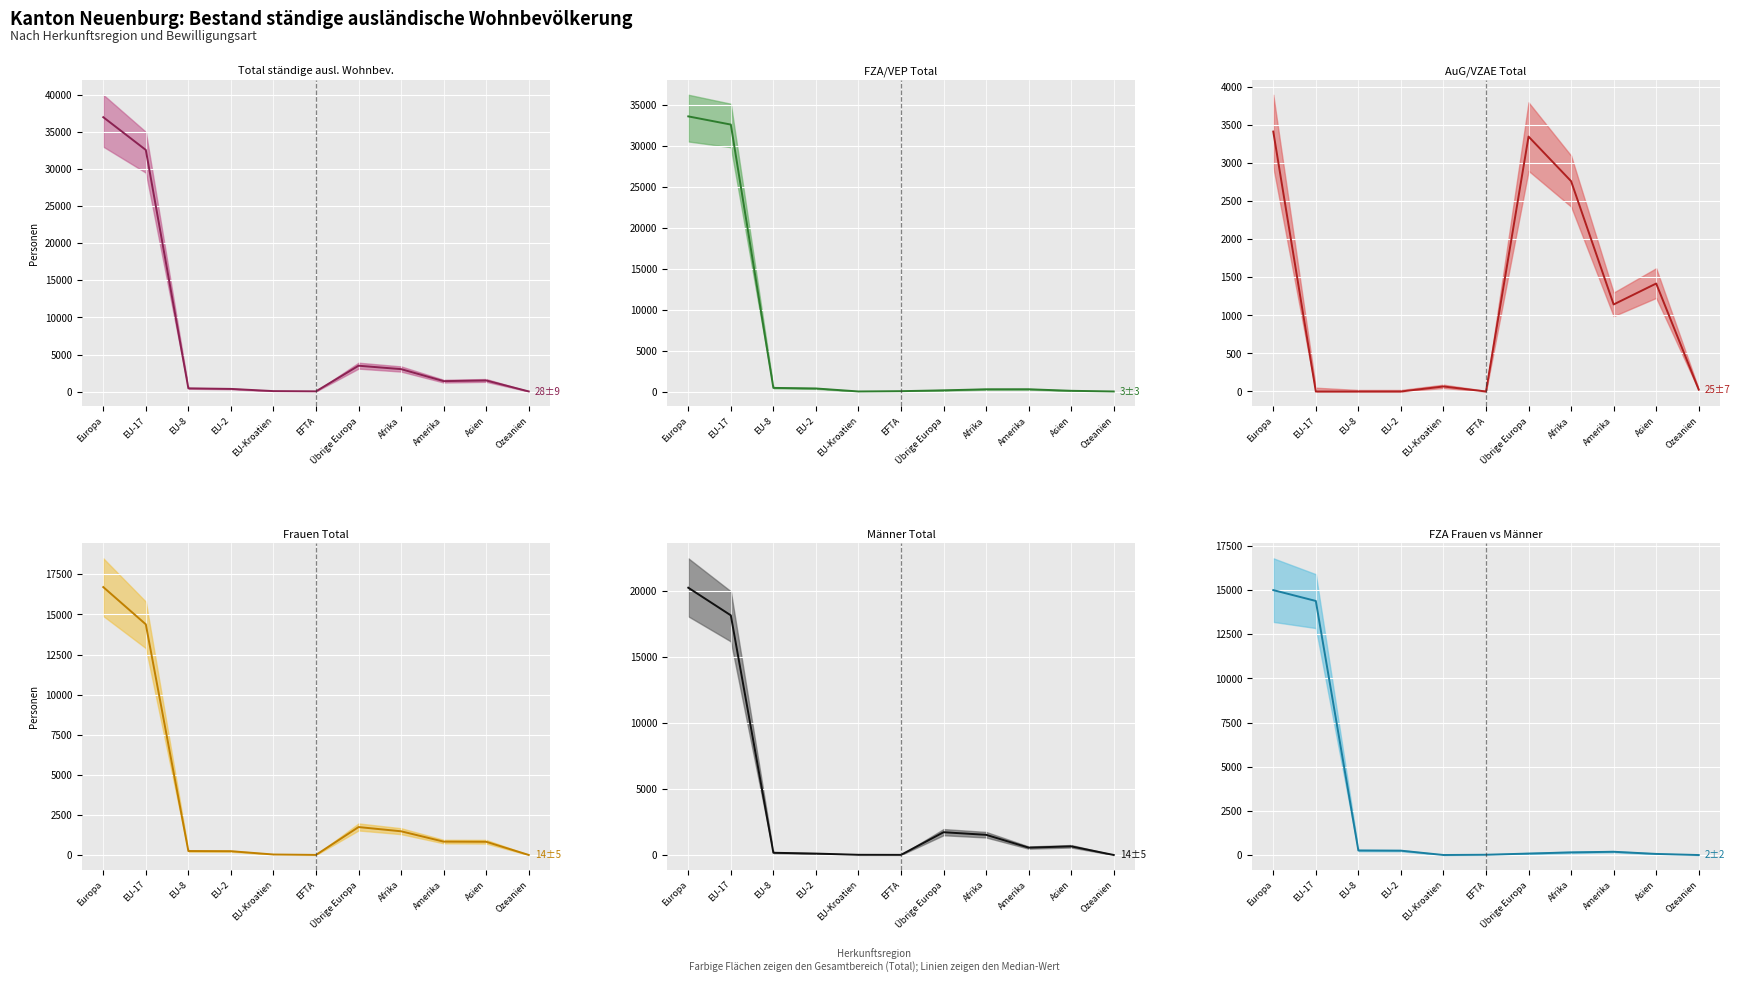

Reading left to right, what are all the values shown in this chart?

Total ständige ausl. Wohnbev. (median): 36975	32560	442	369	71	41	3492	3032	1416	1504	28
FZA/VEP Total (median): 33559	32560	442	369	5	41	142	268	272	85	3
AuG/VZAE Total (median): 3416	0	0	0	66	0	3350	2764	1144	1419	25
Frauen Total (median): 16706	14384	259	249	43	18	1753	1490	845	836	14
Männer Total (median): 20269	18176	183	120	28	23	1739	1542	571	668	14
FZA Frauen vs Männer (median): 14999	14384	259	249	4	18	85	152	187	65	2